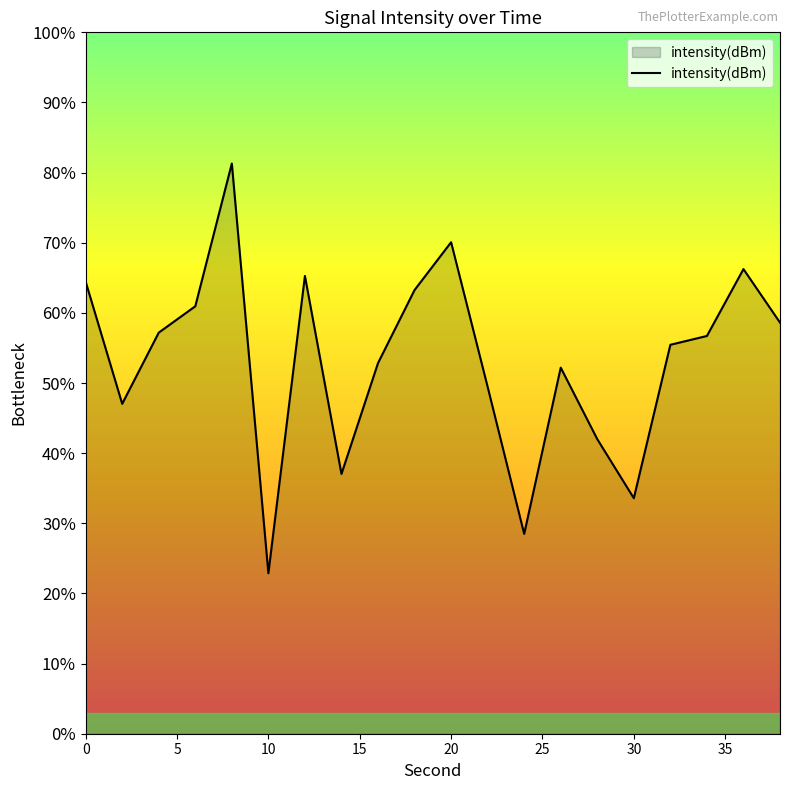

Does the chart display data point markers on the line(s)?

No